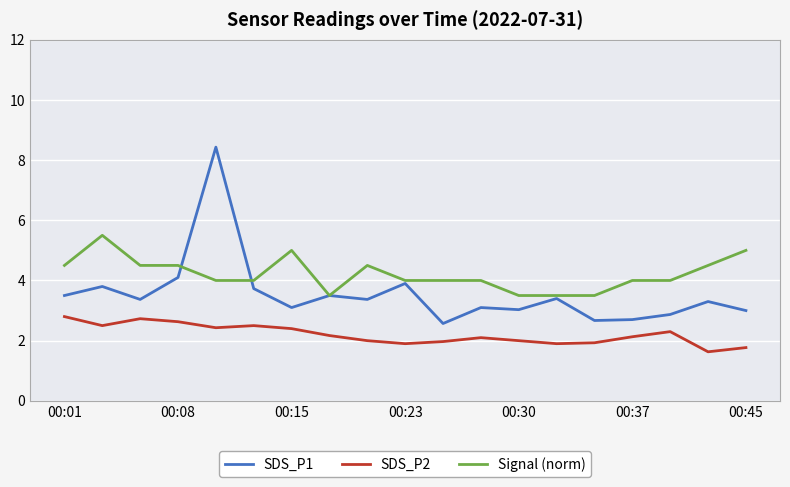

What is the greatest value displayed?

8.4